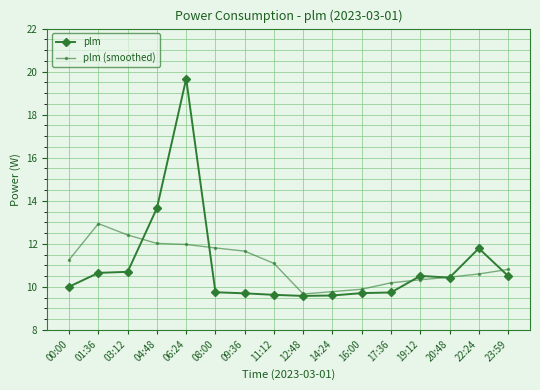

Which series has the largest range (max minus min)?

plm